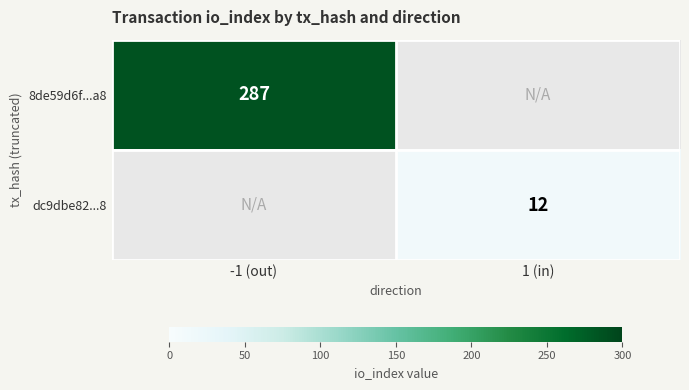

At how many categories does at least one series exceed 71?

1